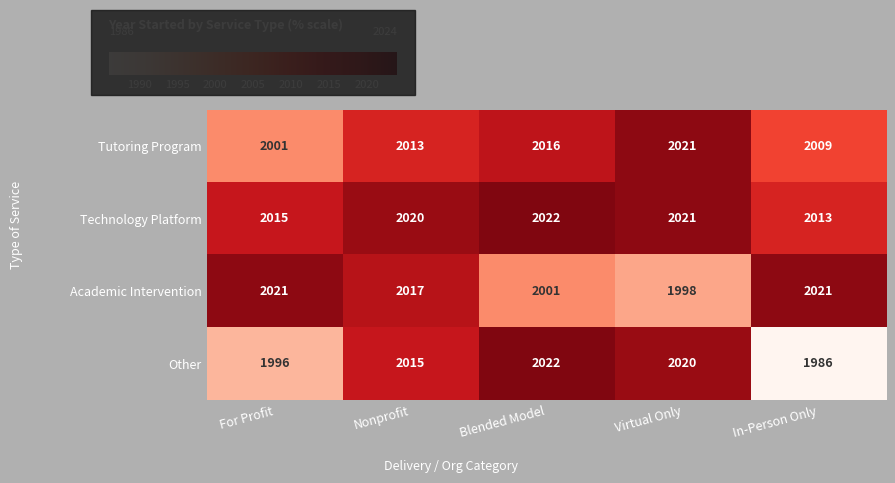

Reading left to right, what are all the values shown in this chart?

Tutoring Program: For Profit=2001	Nonprofit=2013	Blended Model=2016	Virtual Only=2021	In-Person Only=2009
Technology Platform: For Profit=2015	Nonprofit=2020	Blended Model=2022	Virtual Only=2021	In-Person Only=2013
Academic Intervention: For Profit=2021	Nonprofit=2017	Blended Model=2001	Virtual Only=1998	In-Person Only=2021
Other: For Profit=1996	Nonprofit=2015	Blended Model=2022	Virtual Only=2020	In-Person Only=1986